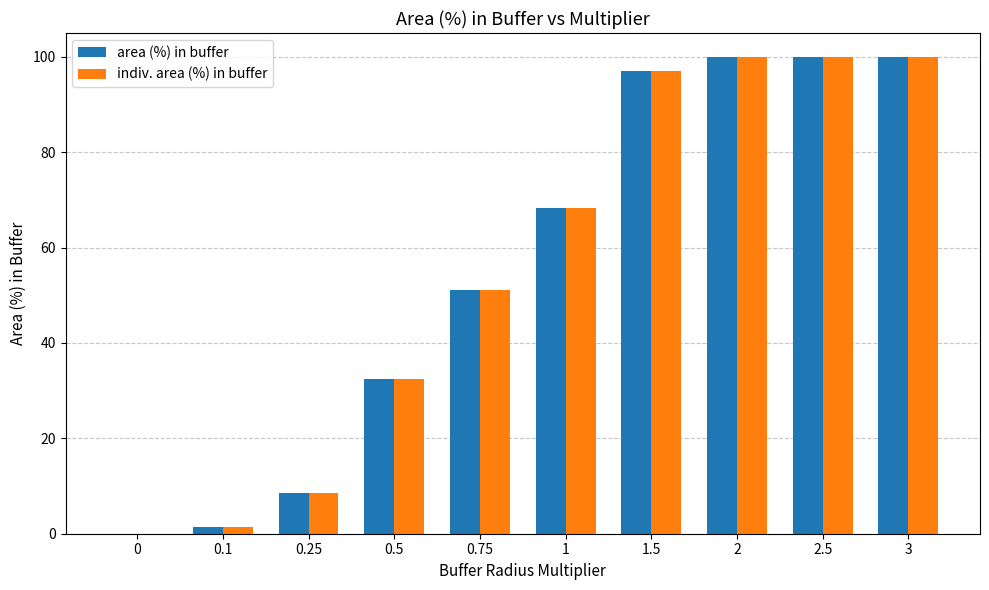

How many positive values does the indiv. area (%) in buffer series have?

9